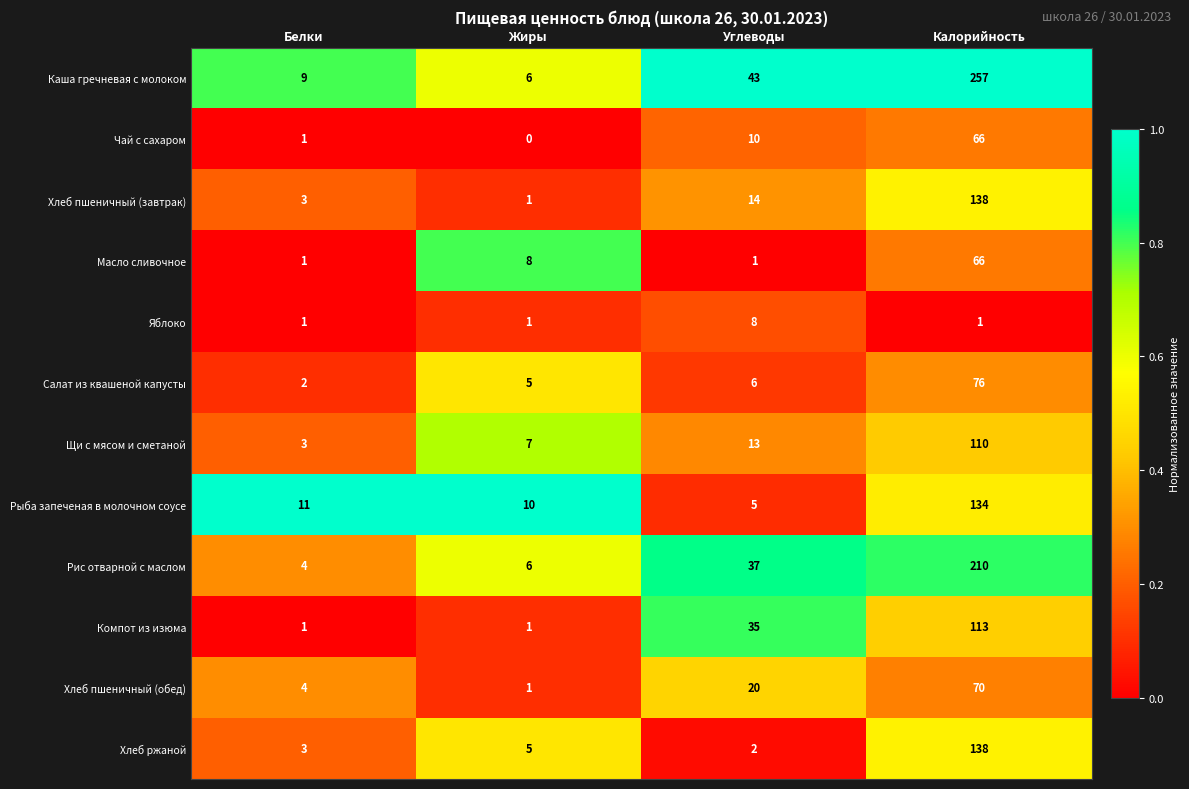

What is the difference between the highest and lowest values at Белки?

10